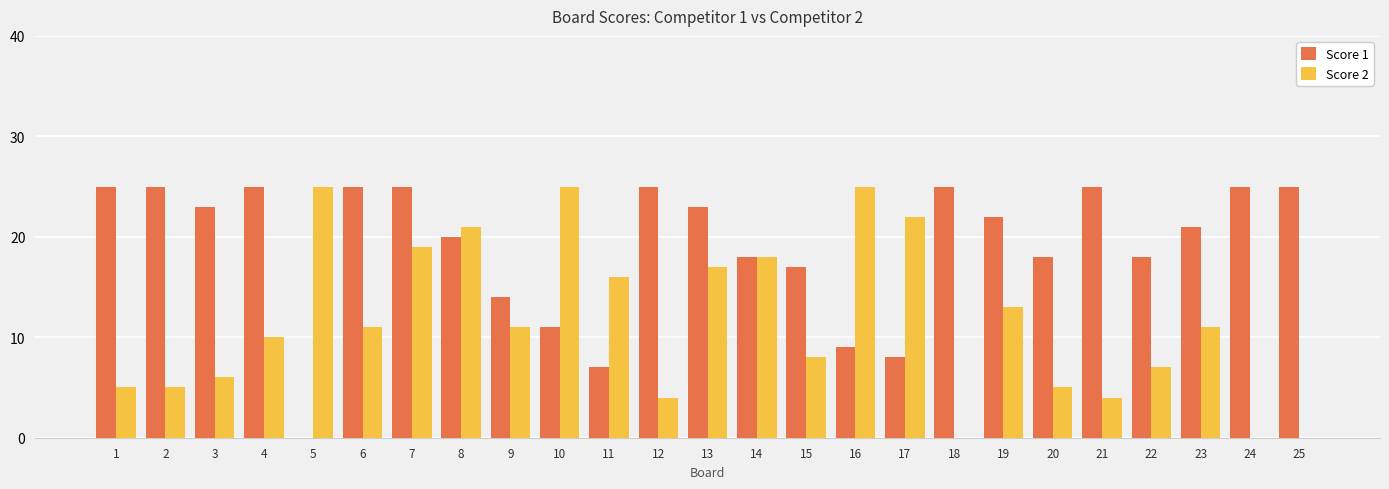

How many categories are shown in the chart?

25